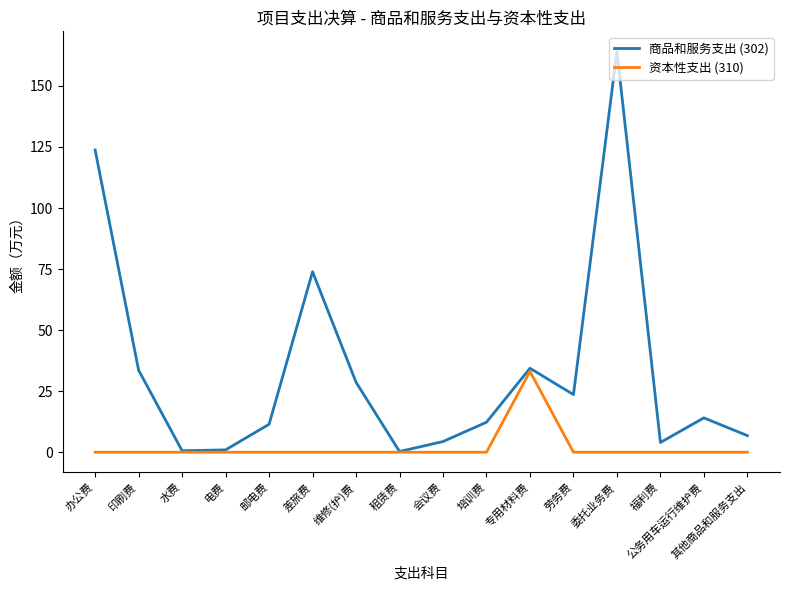

Is it true that 资本性支出 (310) equals 0.0 at 委托业务费?

True